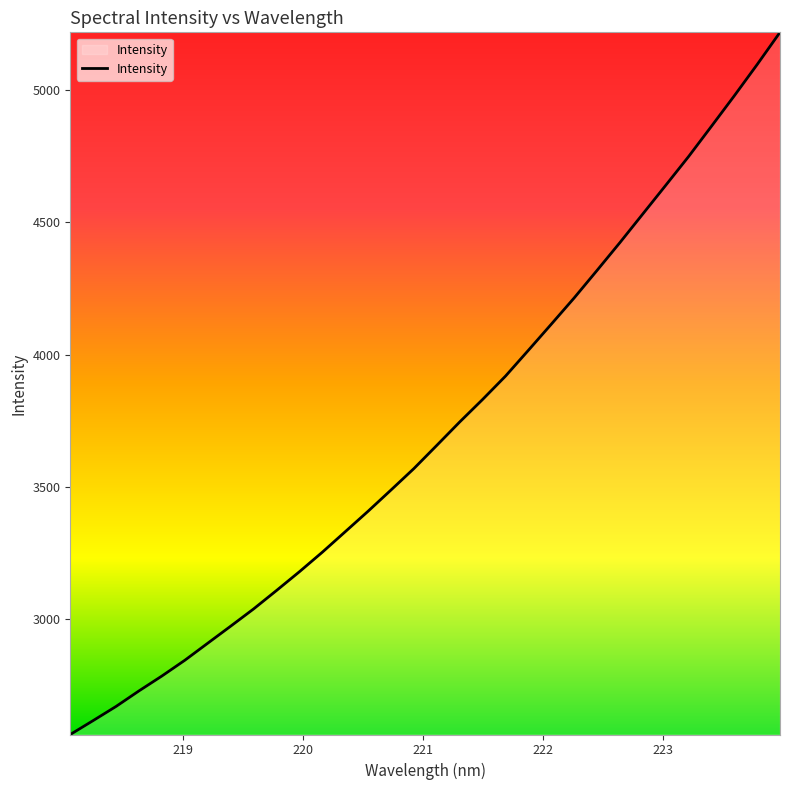

What is the difference between the maximum and minimum values?

2652.8